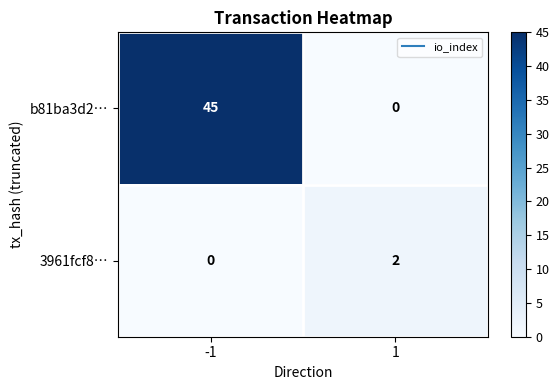

The b81ba3d2… series shows -21 at 1. True or false?

False